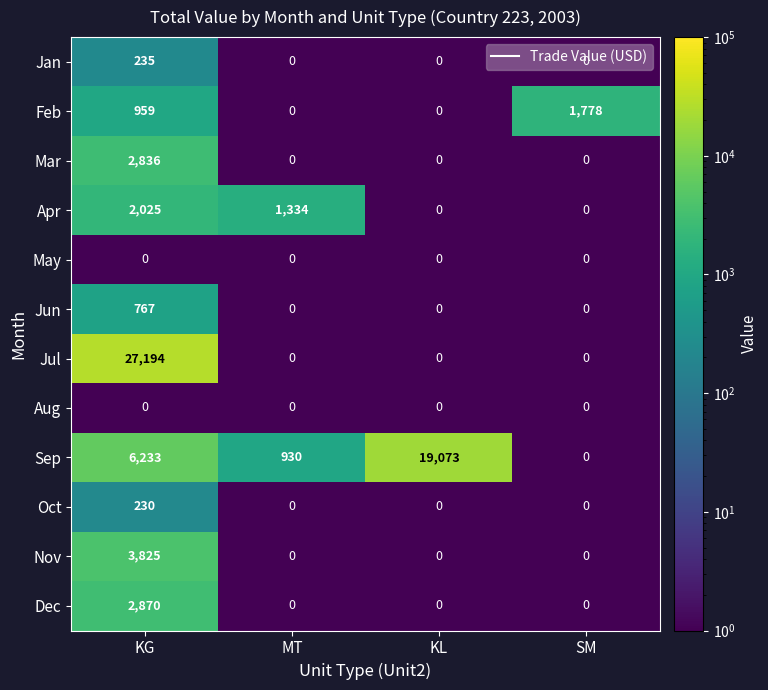

How many categories are shown in the chart?

4